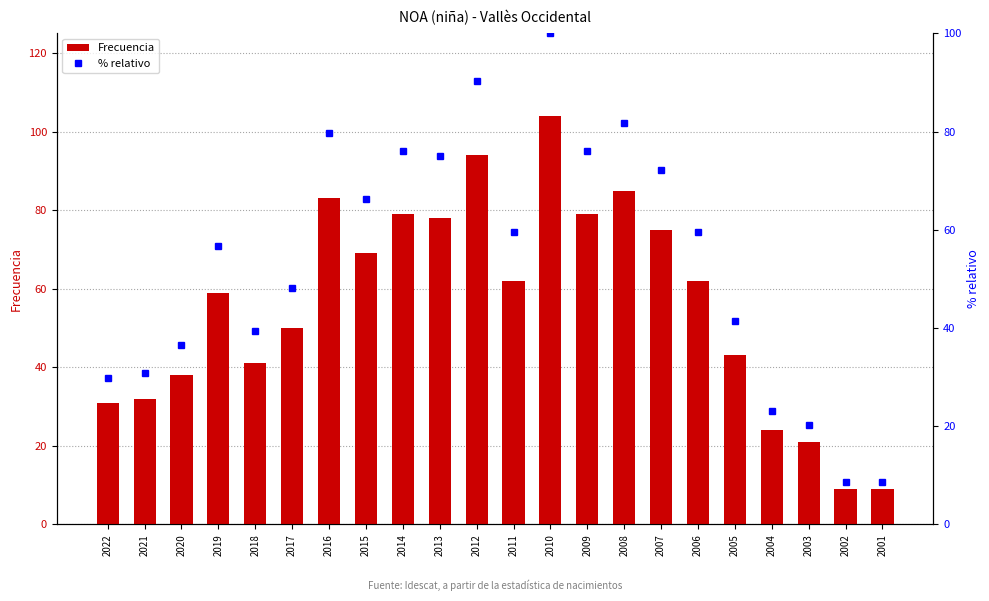

Read the Frecuencia value at 2004.

24